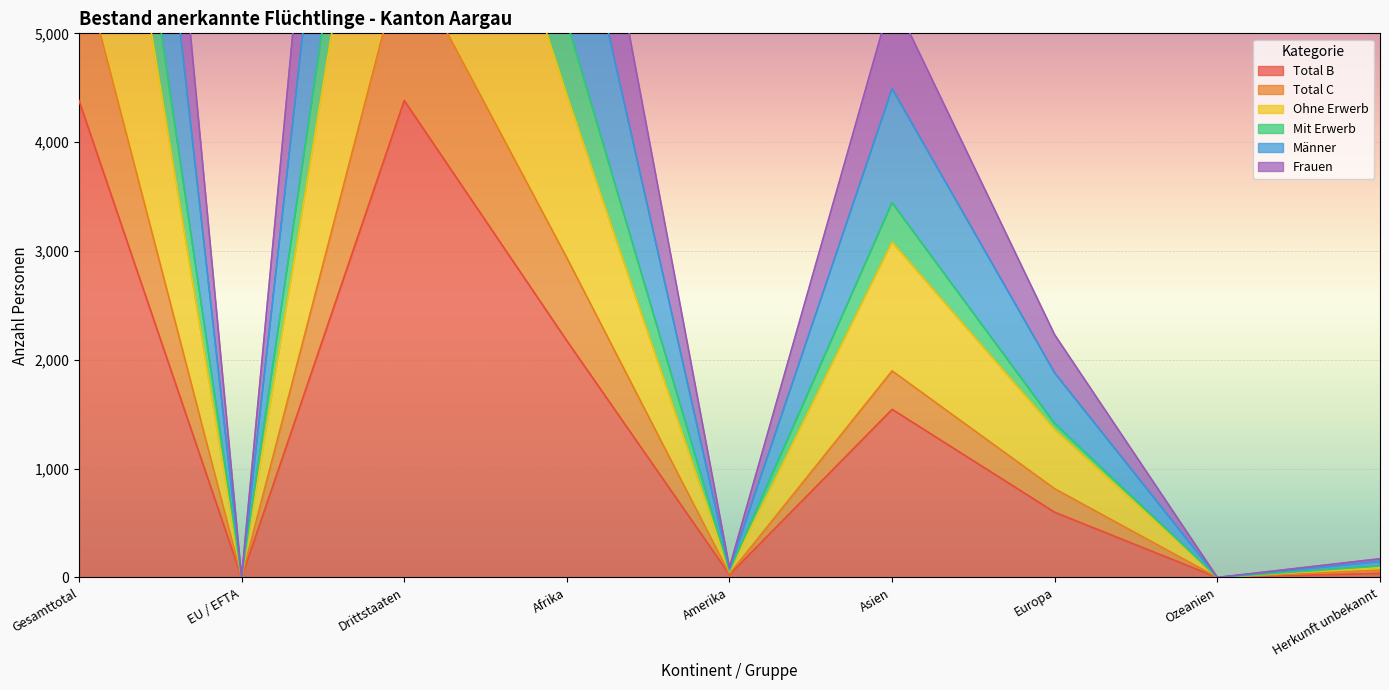

What is the sum of the Total B values at Amerika and Drittstaaten?

4409